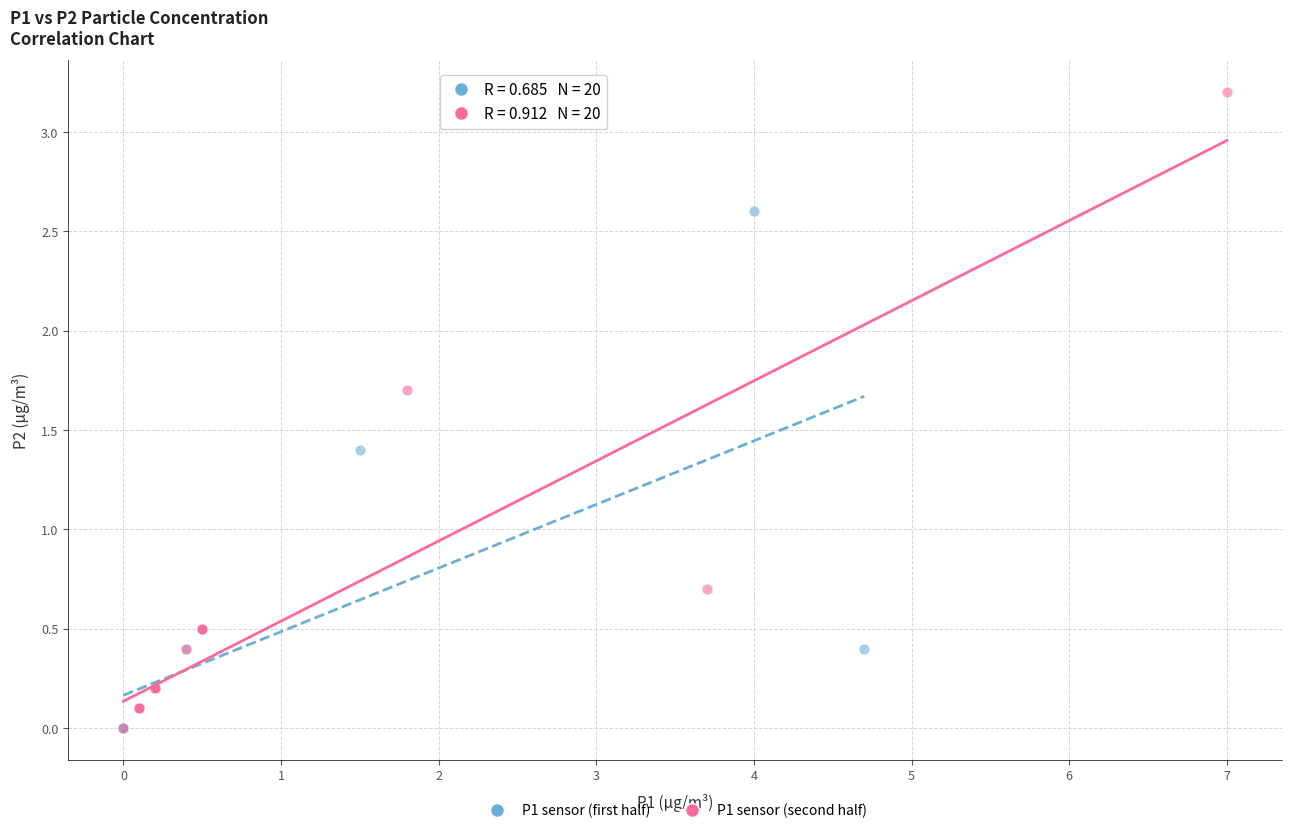

What are all the series names shown in the legend?

P1 sensor (first half), P1 sensor (second half)